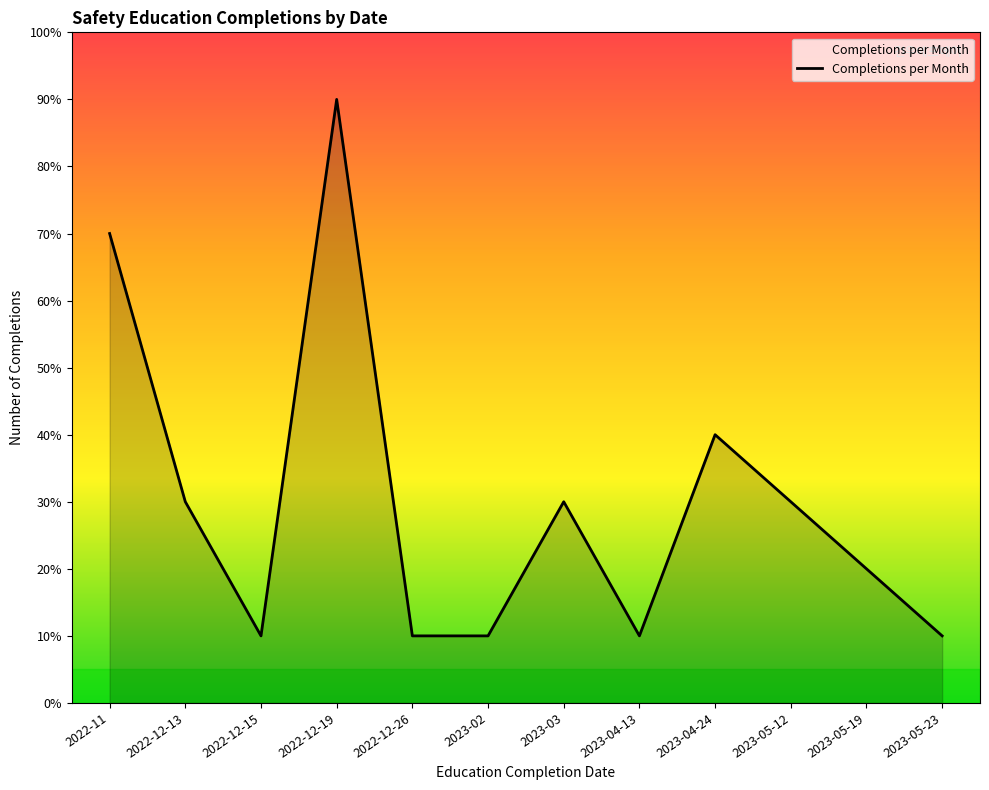

What is the label of the 6th point from the left?

2023-02